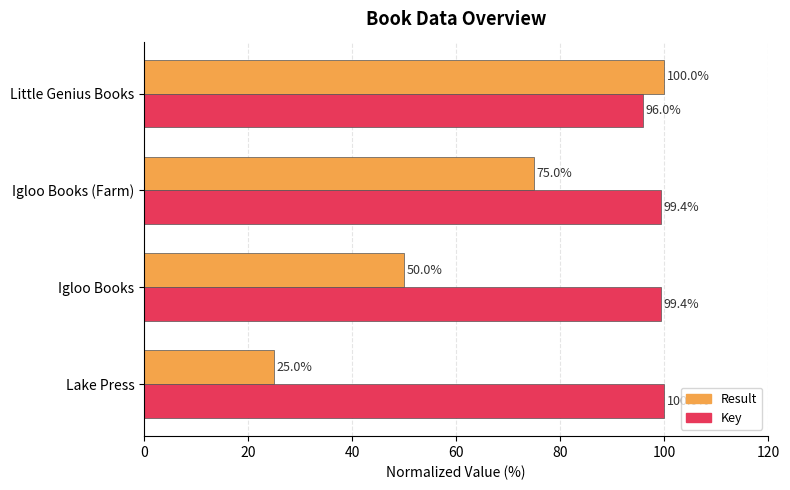

At how many categories does at least one series exceed 58?

4